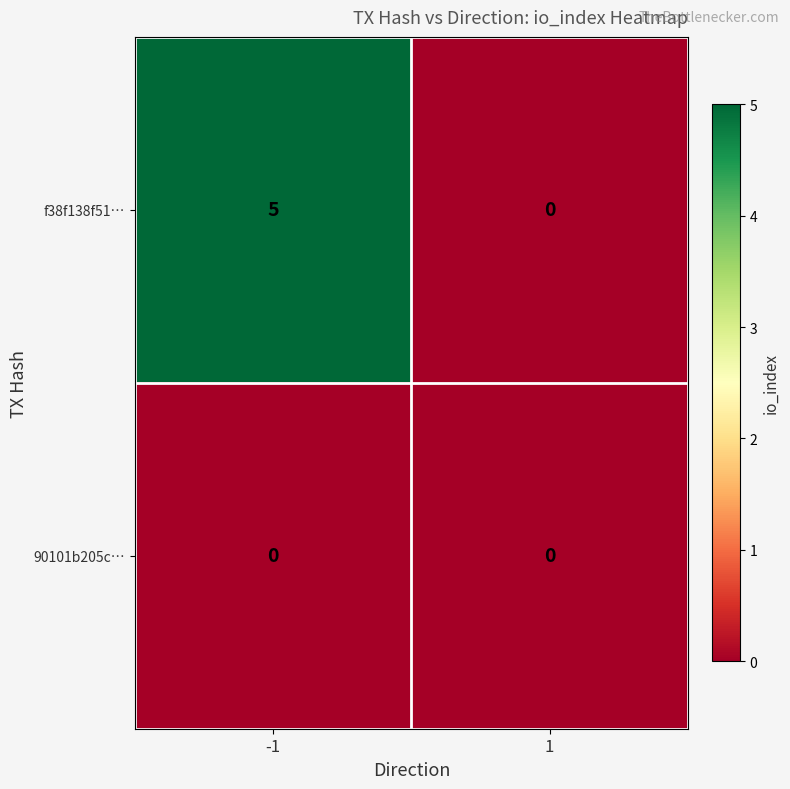

The 90101b205c… series shows 0 at 1. True or false?

True